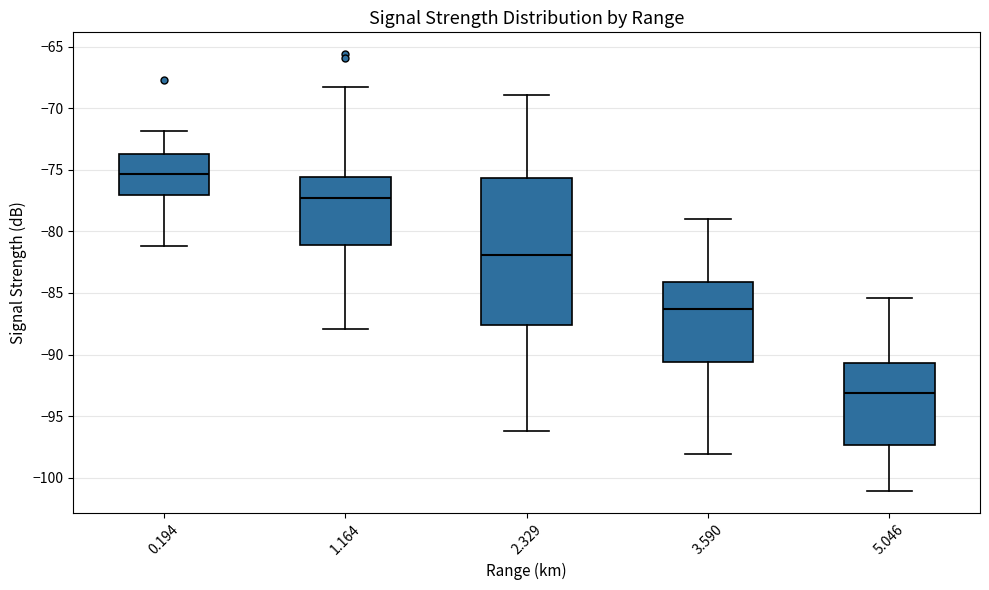

Where does the median line of the box at x = 1.164 sit on the y-axis? The values are not printed on the chart, so give them approximately, as read against the axis.

-77.5